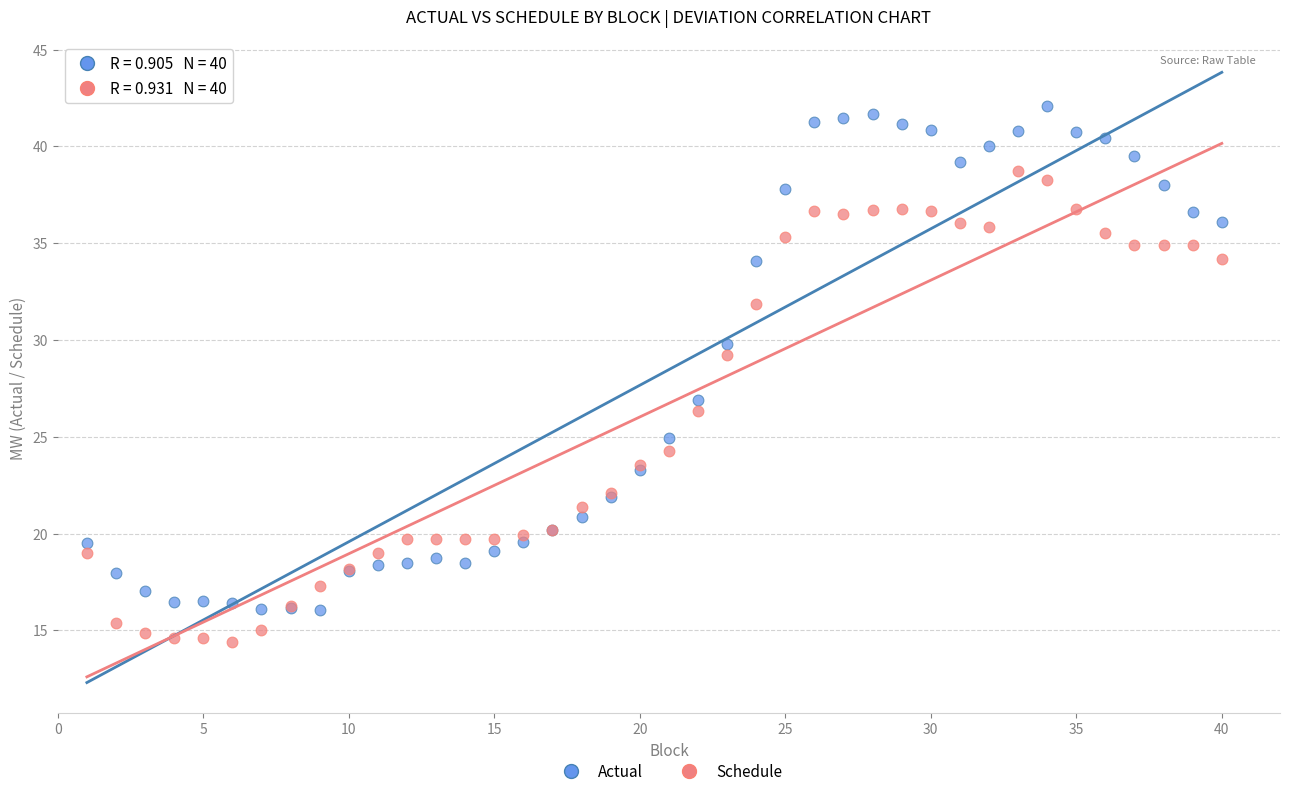

Which series contains the lowest Y value?

Schedule